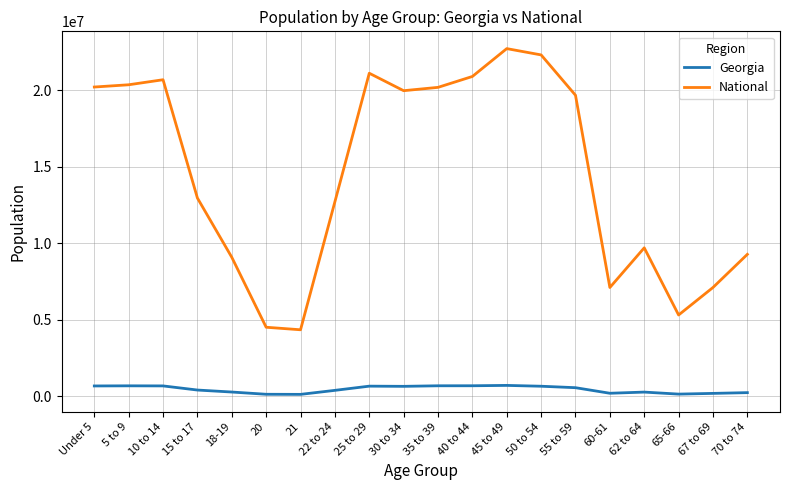

Which series has the widest spread of values?

National